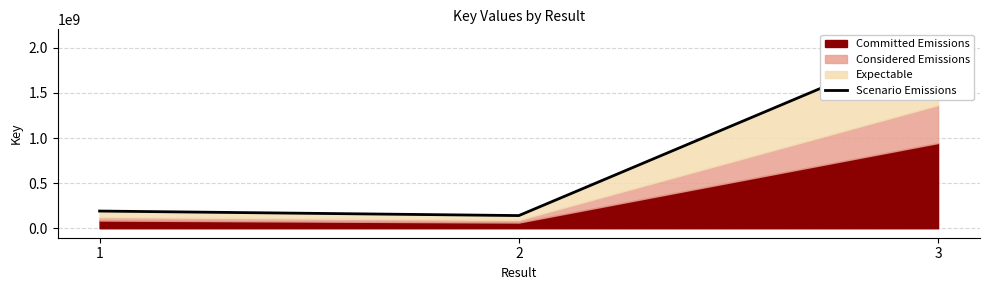

What is the greatest value displayed?

2099247239